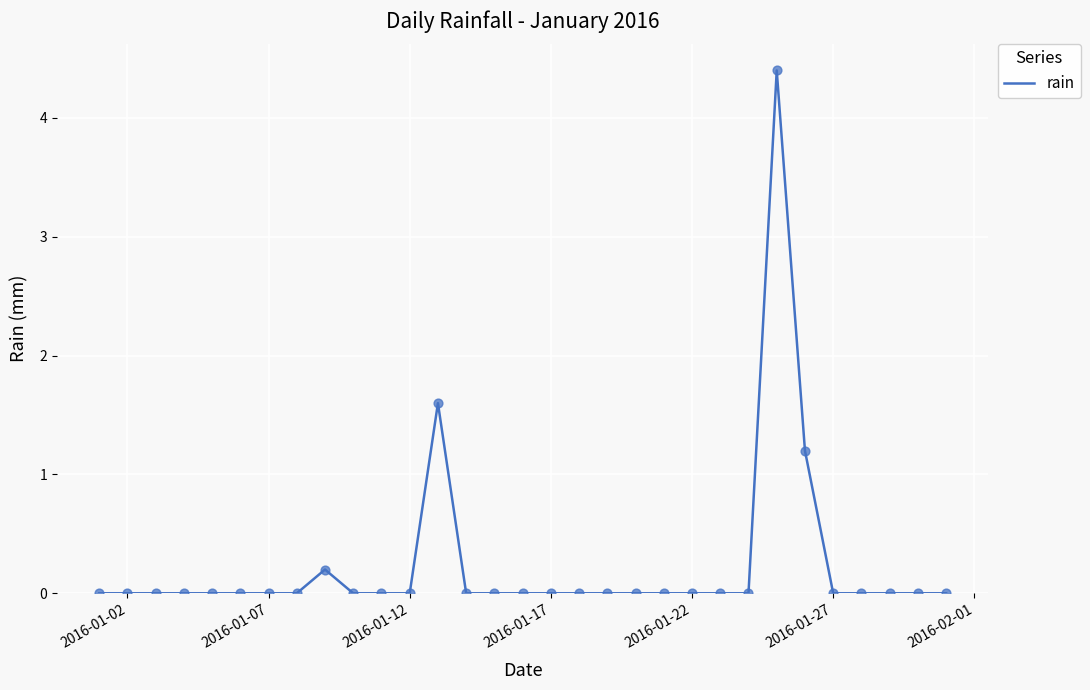

What is the maximum value shown in the chart?

4.4